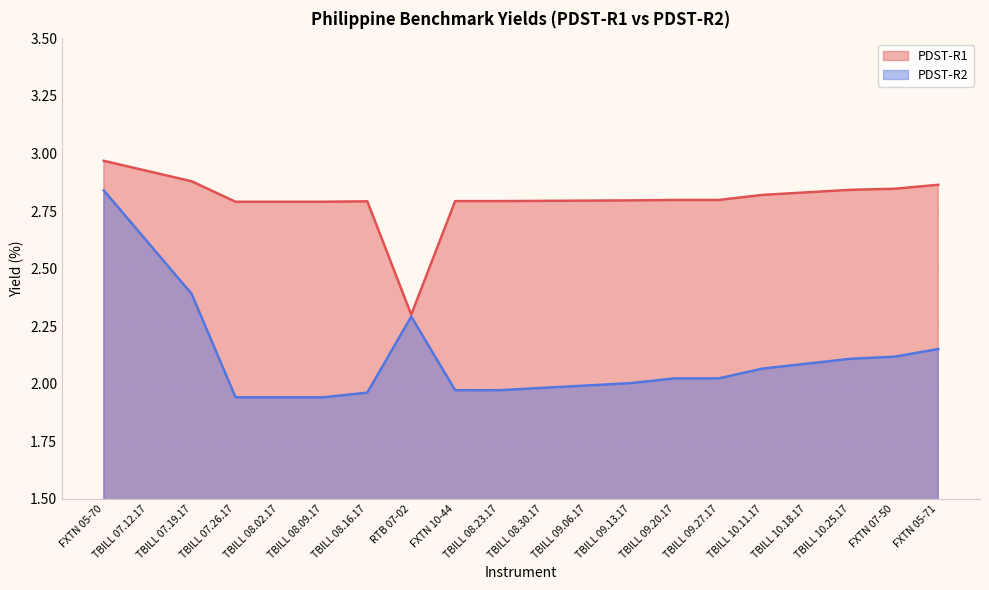

True or false: PDST-R1 and PDST-R2 intersect in this chart.

False